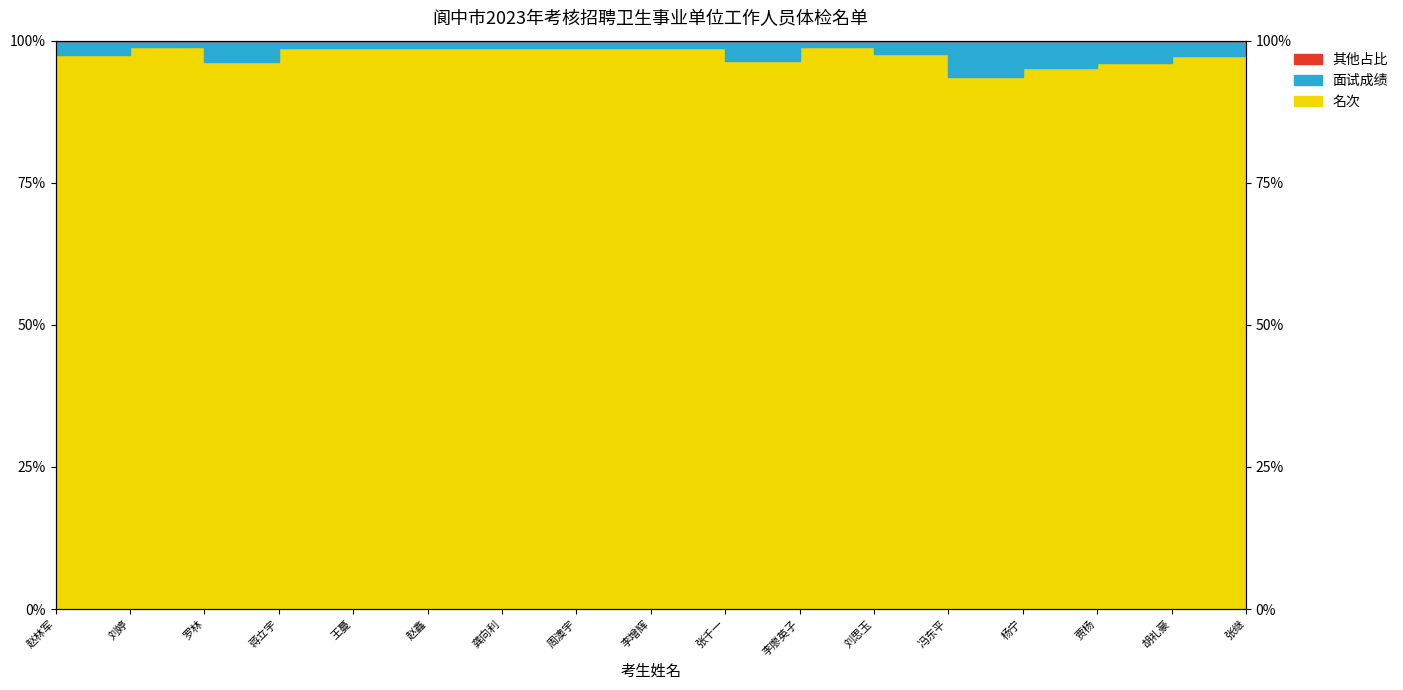

What is the difference between the values at 周澳宇 and 赵林军?

1.2